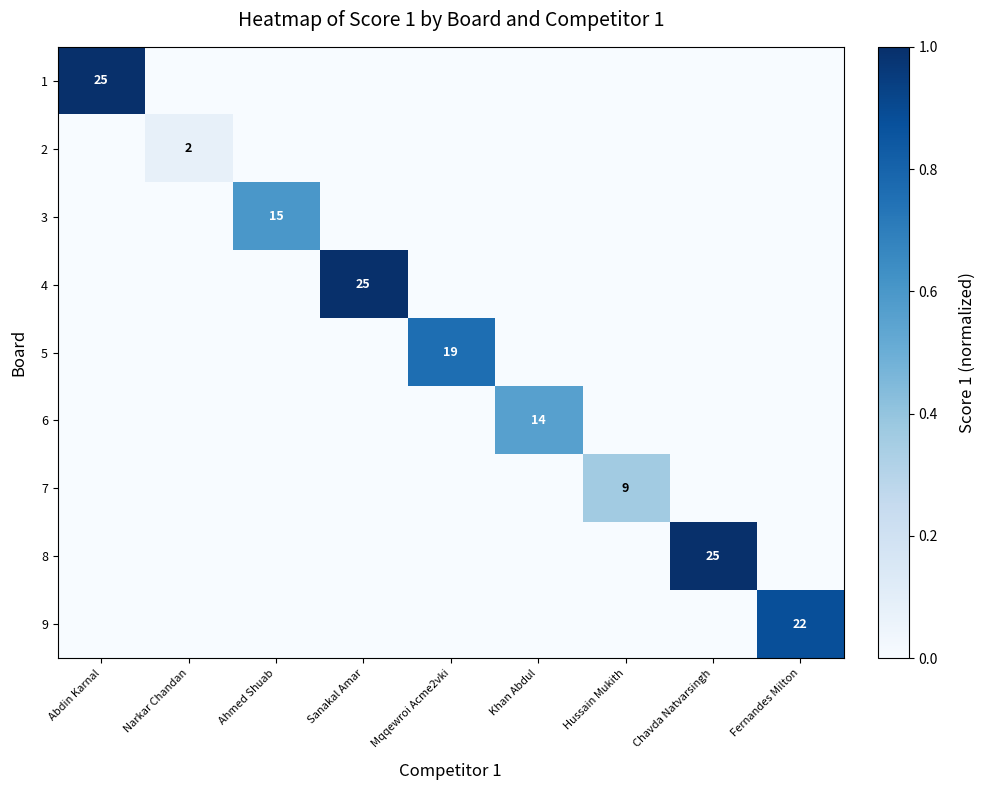

The 6 series shows 14 at Khan Abdul. True or false?

True